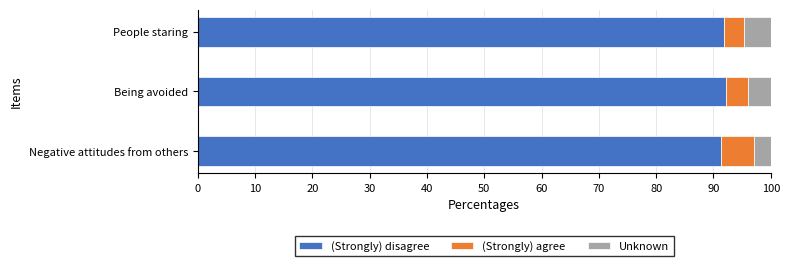

The (Strongly) disagree series shows 163.7 at Being avoided. True or false?

False